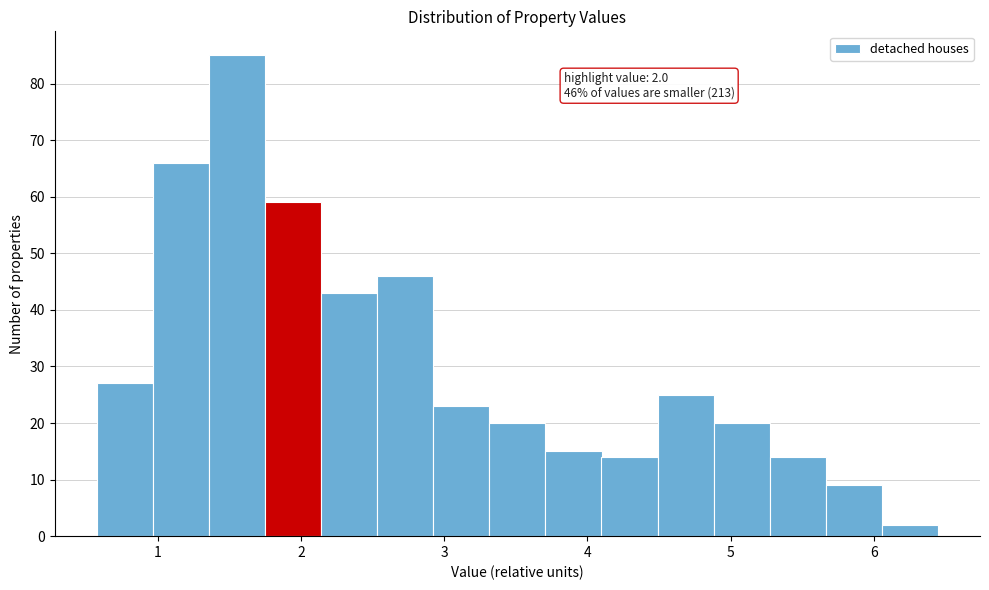

Around what value on the x-axis is the tallest bar? Give the approximate position of its centre, as read against the axis.

1.6